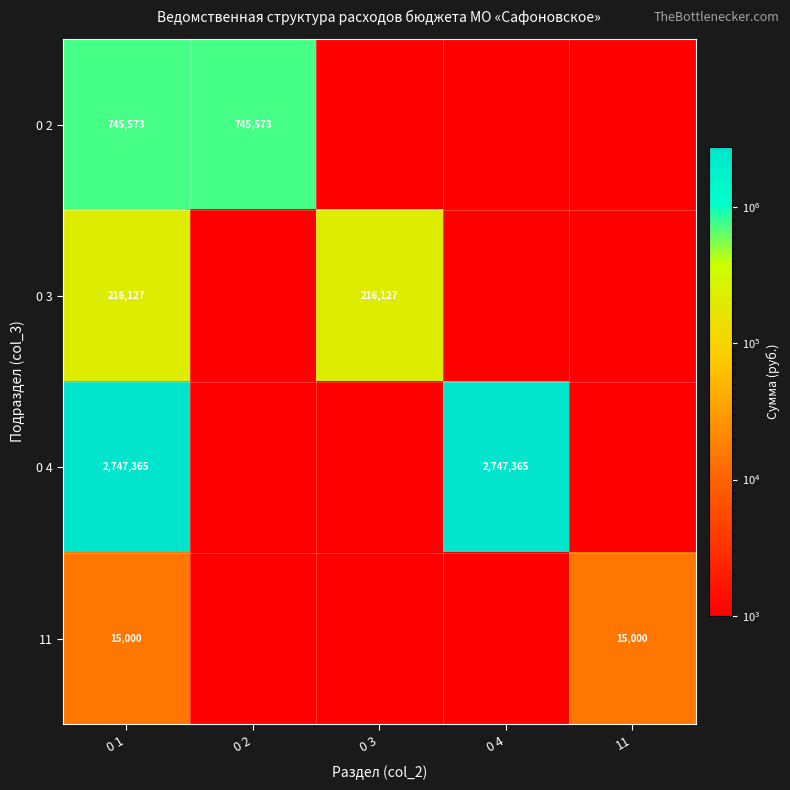

What is the difference between the highest and lowest values at 0 1?

2732365